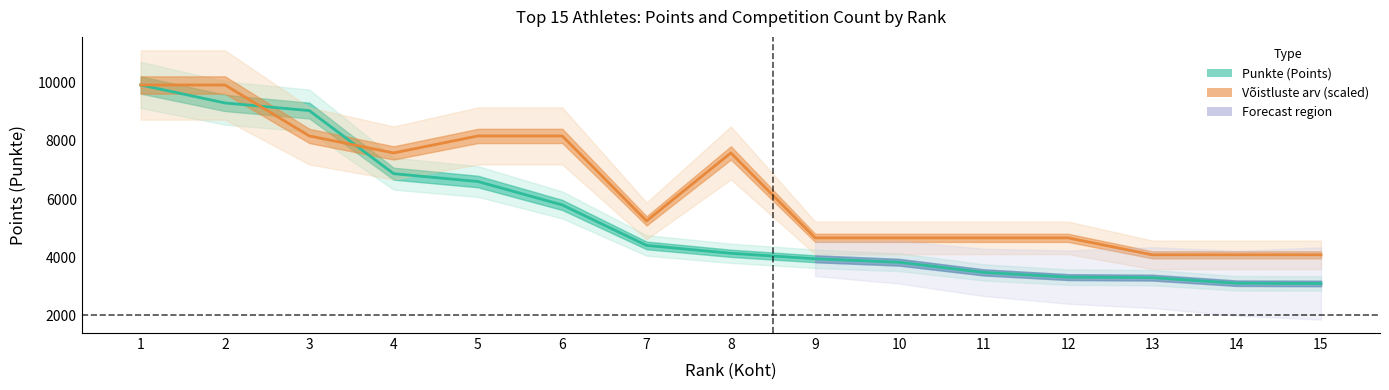

Does the chart have visible grid lines?

No